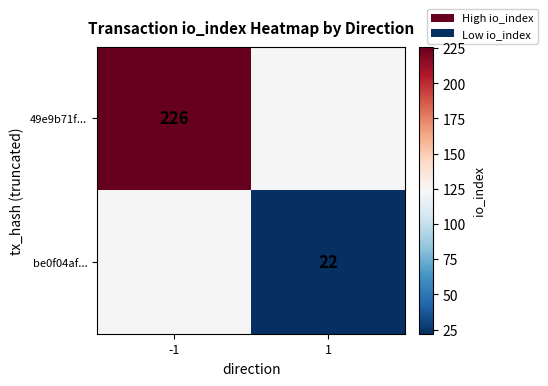

Which has a higher value, 1 or -1?

-1